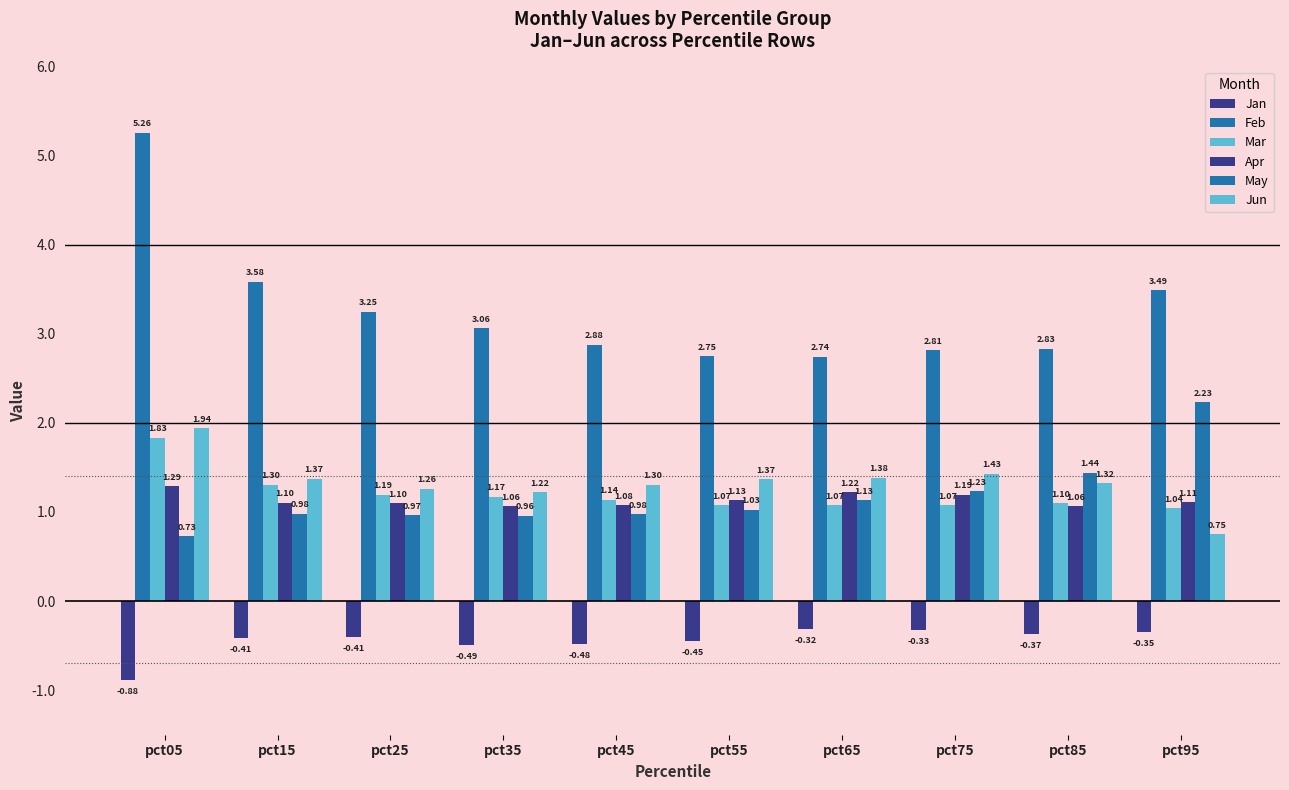

What is the value of the Apr bar at the 9th from the left?

1.1